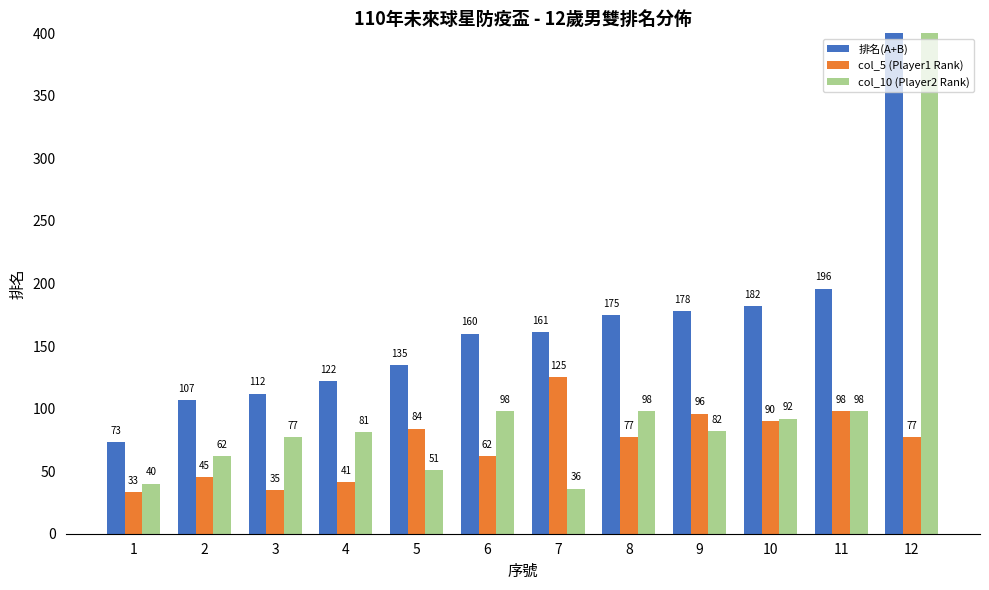

Rank the series at 3 from lowest to highest value.

col_5 (Player1 Rank), col_10 (Player2 Rank), 排名(A+B)